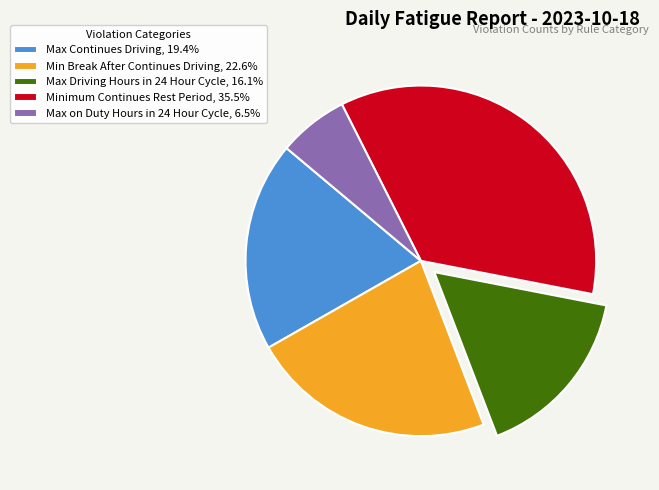

Is there any slice that represents more than half of the pie?

No